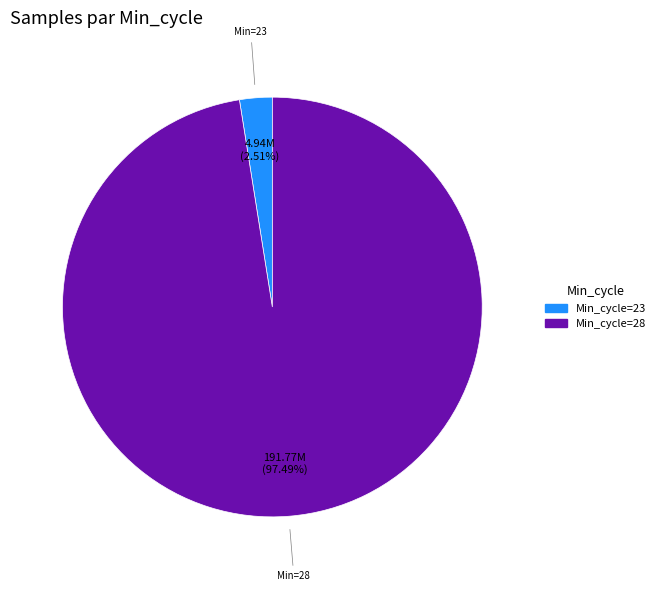

Is there a majority slice in this chart?

Yes